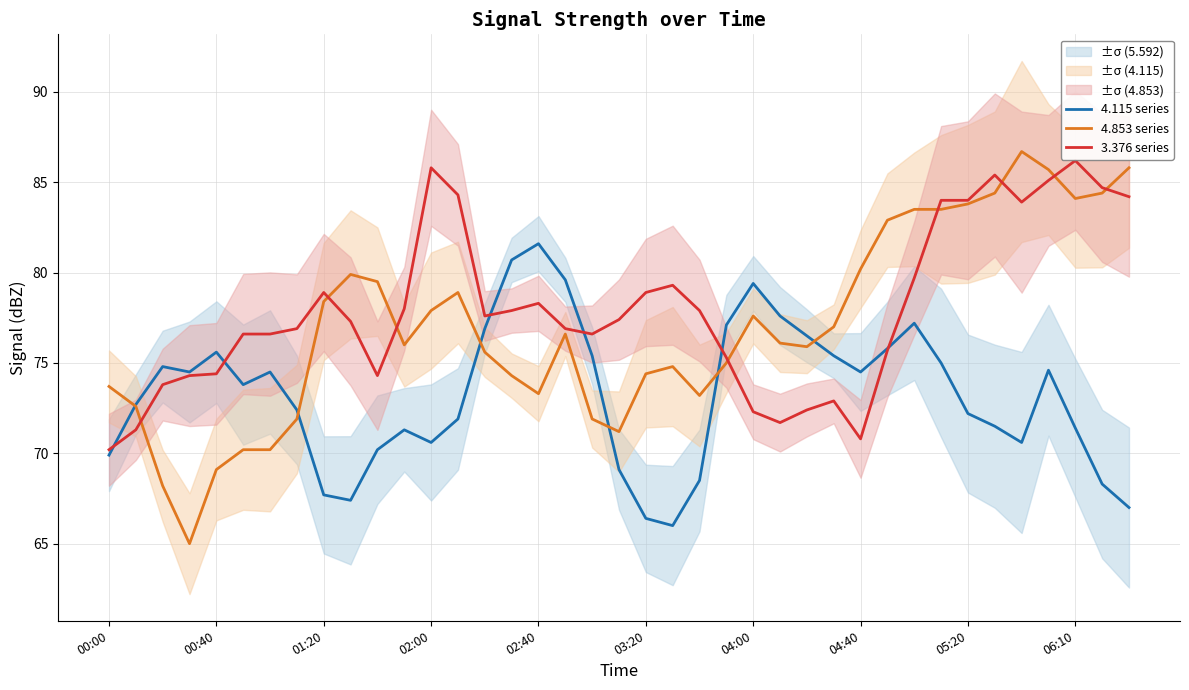

What is the spread (max minus min) of values at 29?

7.2